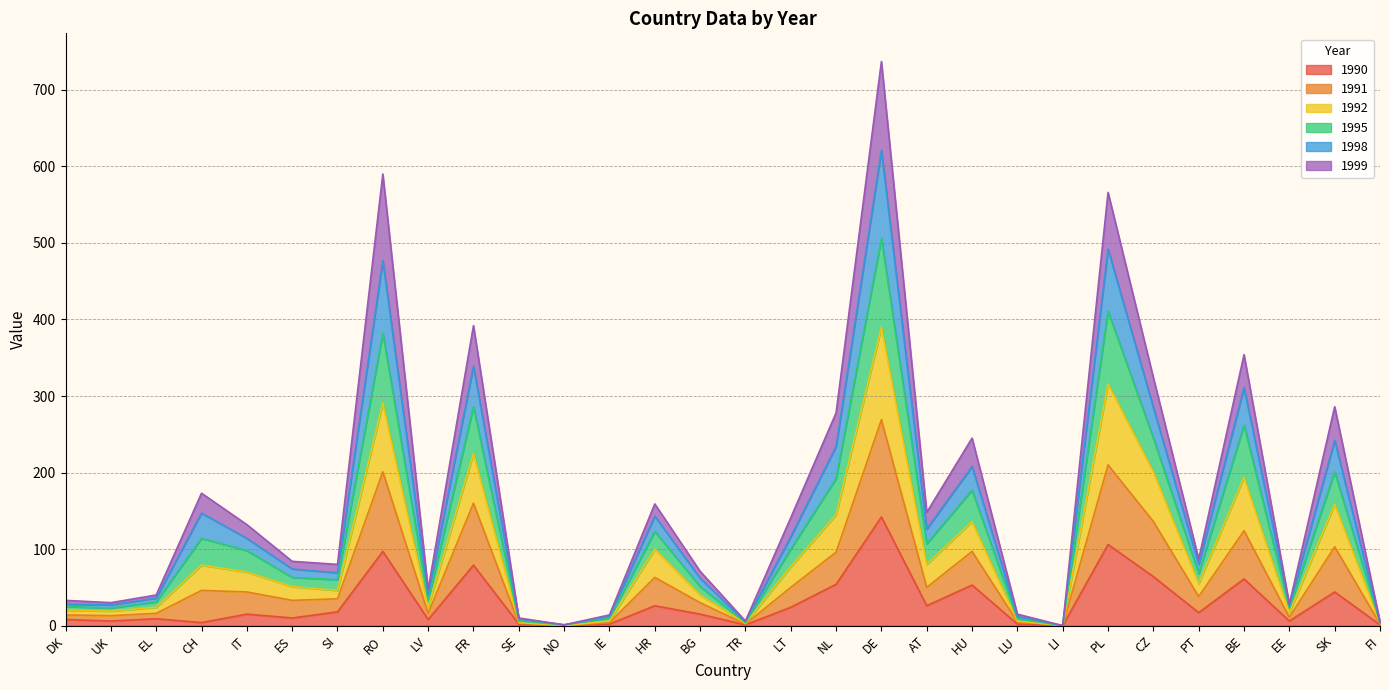

At which label does 1990 reach its peak?

DE